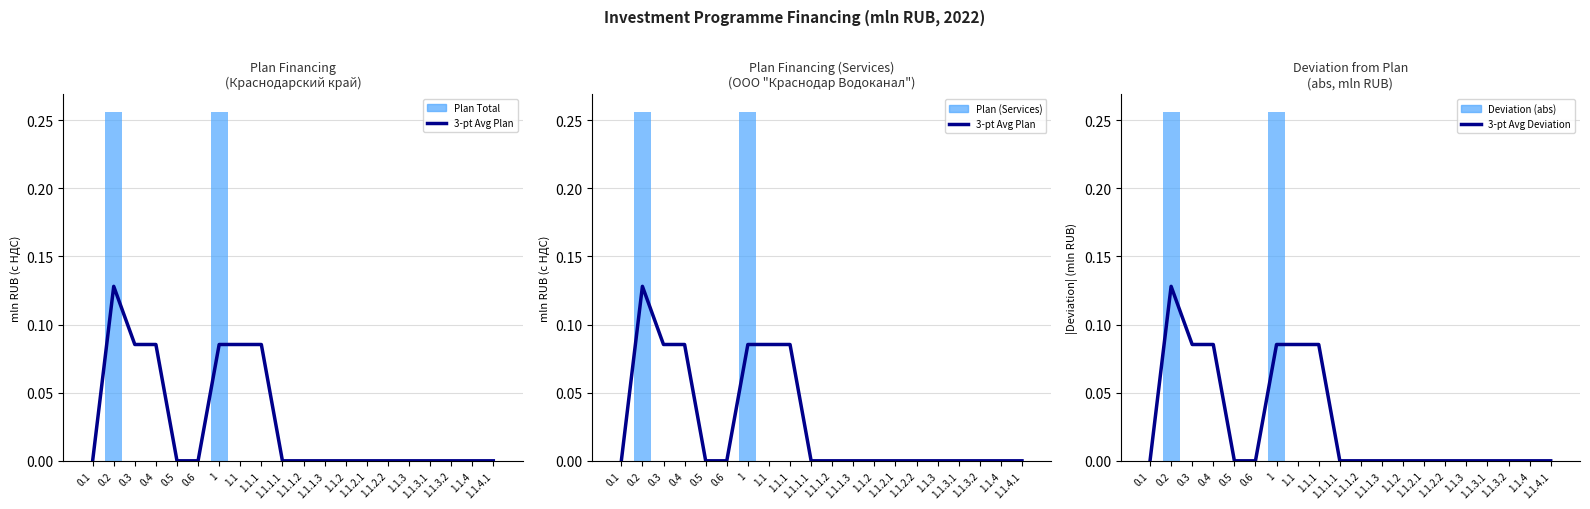

Reading right to left, list all the values displayed in this chart.

3-pt Avg Plan: 0.0	0.0	0.0	0.0	0.0	0.0	0.0	0.0	0.0	0.0	0.0	0.1	0.1	0.1	0.0	0.0	0.1	0.1	0.1	0.0
Plan Total: 0.0	0.0	0.0	0.0	0.0	0.0	0.0	0.0	0.0	0.0	0.0	0.0	0.0	0.3	0.0	0.0	0.0	0.0	0.3	0.0
Plan (Services): 0.0	0.0	0.0	0.0	0.0	0.0	0.0	0.0	0.0	0.0	0.0	0.0	0.0	0.3	0.0	0.0	0.0	0.0	0.3	0.0
3-pt Avg Deviation: 0.0	0.0	0.0	0.0	0.0	0.0	0.0	0.0	0.0	0.0	0.0	0.1	0.1	0.1	0.0	0.0	0.1	0.1	0.1	0.0
Deviation (abs): 0.0	0.0	0.0	0.0	0.0	0.0	0.0	0.0	0.0	0.0	0.0	0.0	0.0	0.3	0.0	0.0	0.0	0.0	0.3	0.0